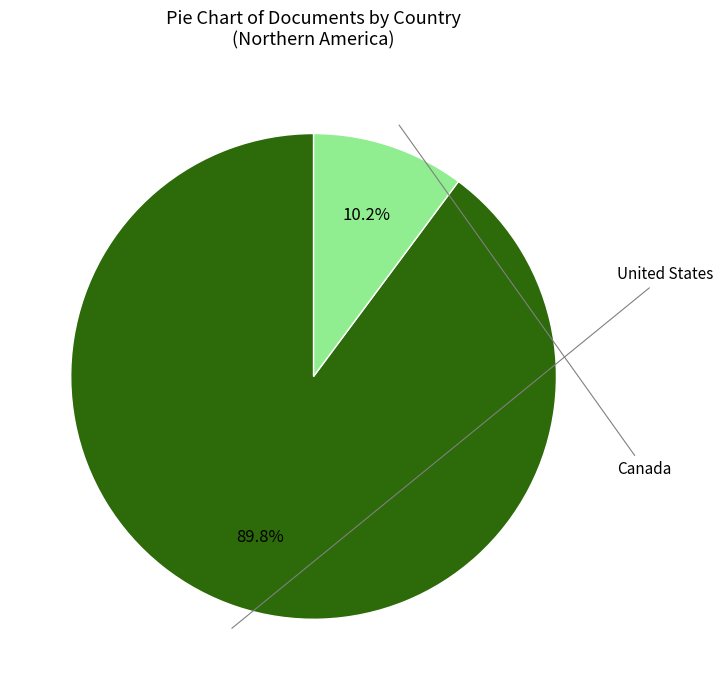

Is there a majority slice in this chart?

Yes